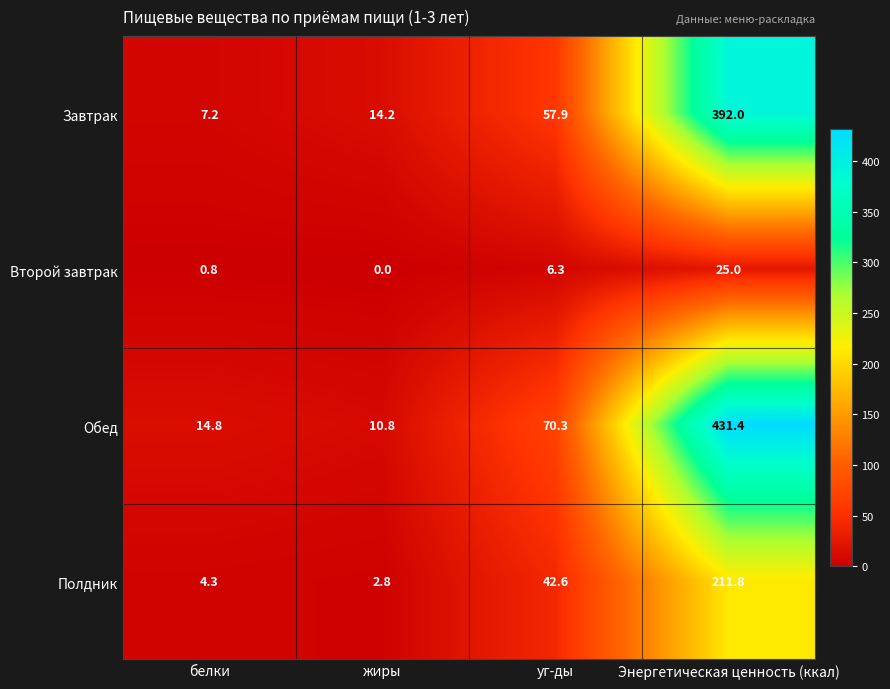

Which series has the widest spread of values?

Обед